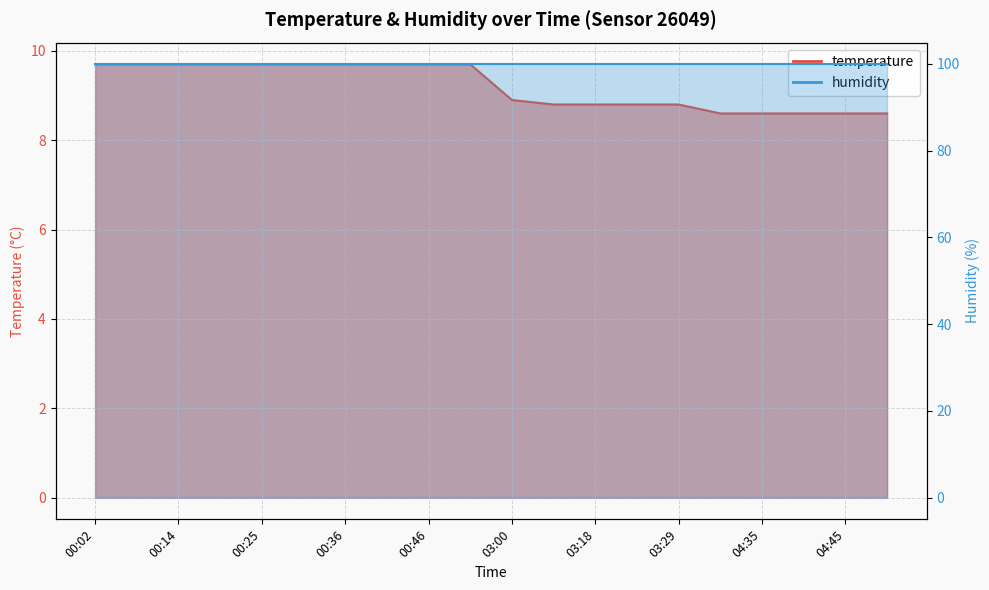

Reading left to right, list all the values displayed in this chart.

9.7	9.7	9.7	9.7	9.7	9.7	9.7	9.7	9.7	9.7	8.9	8.8	8.8	8.8	8.8	8.6	8.6	8.6	8.6	8.6